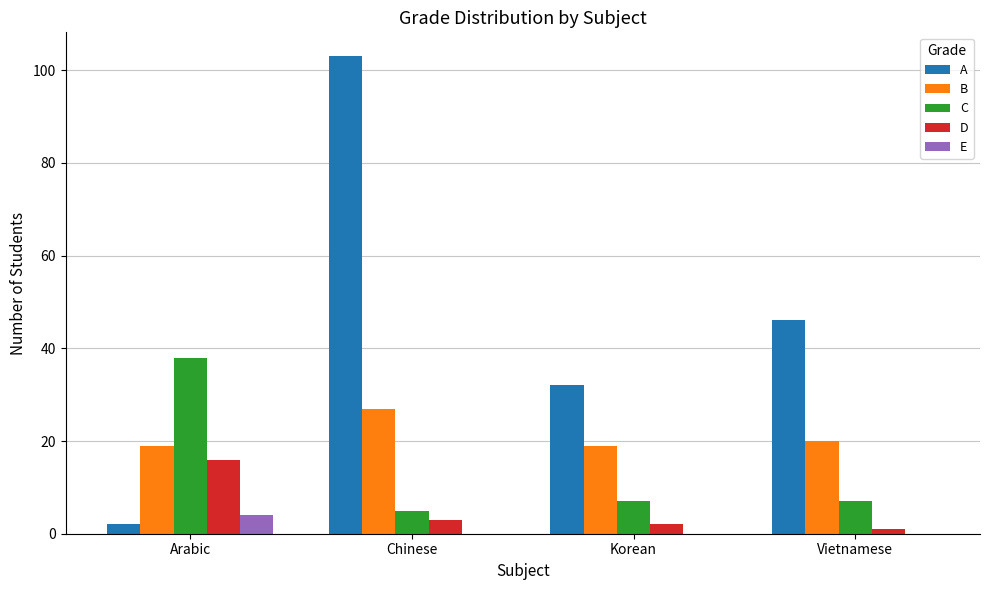

True or false: C has a value of 7 at Vietnamese.

True